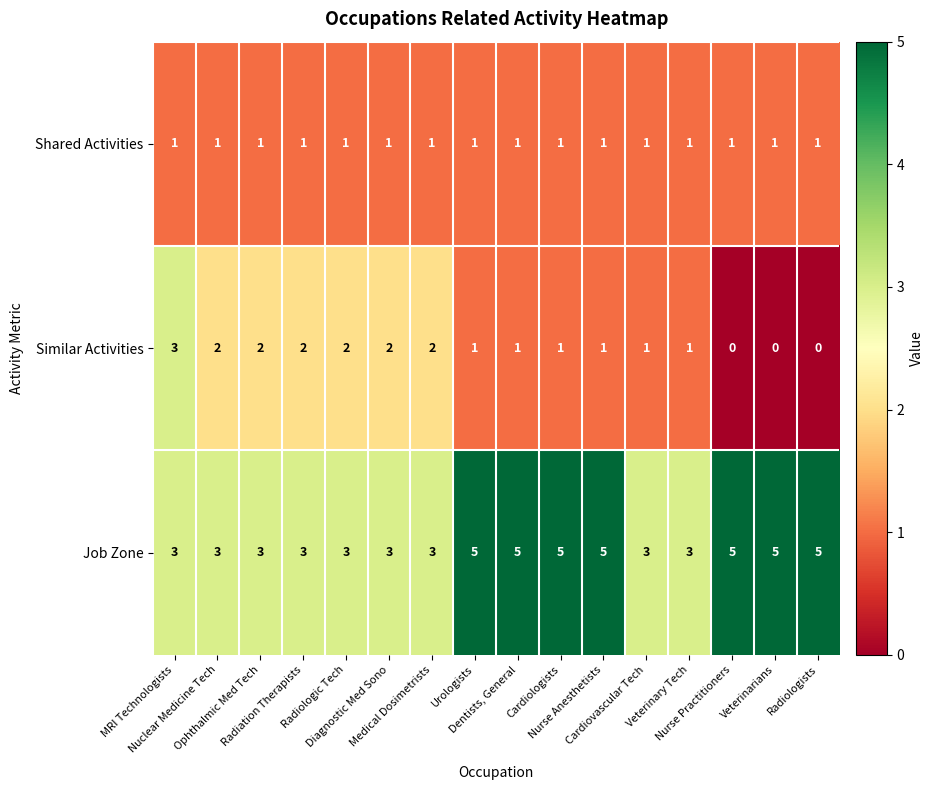

Which series has the widest spread of values?

Similar Activities